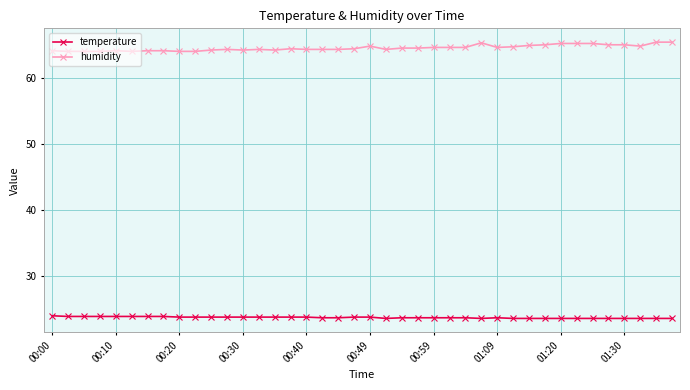

Which series has the widest spread of values?

humidity